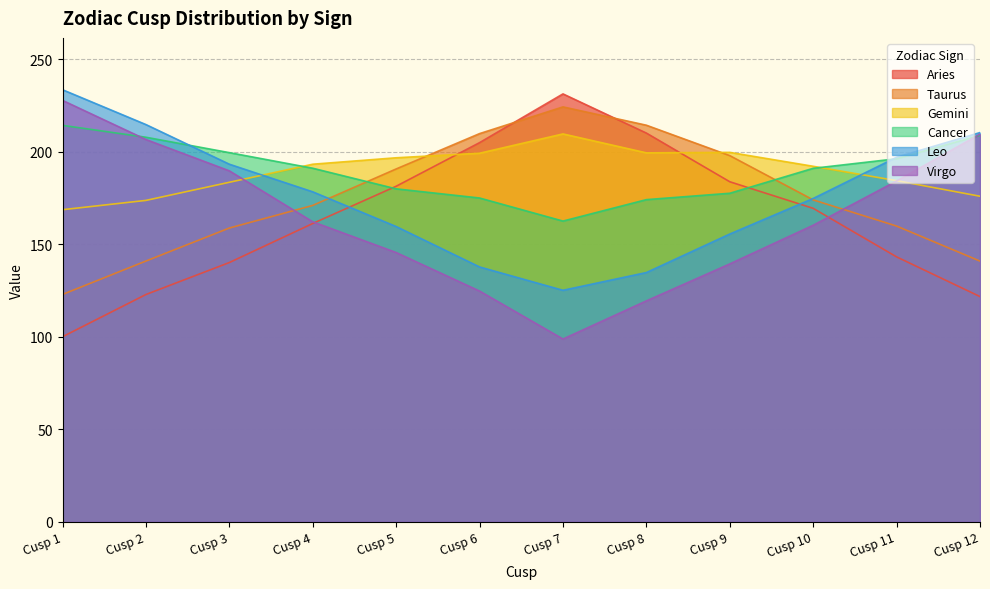

What is the difference between the second highest and minimum values in the Taurus series?

91.4